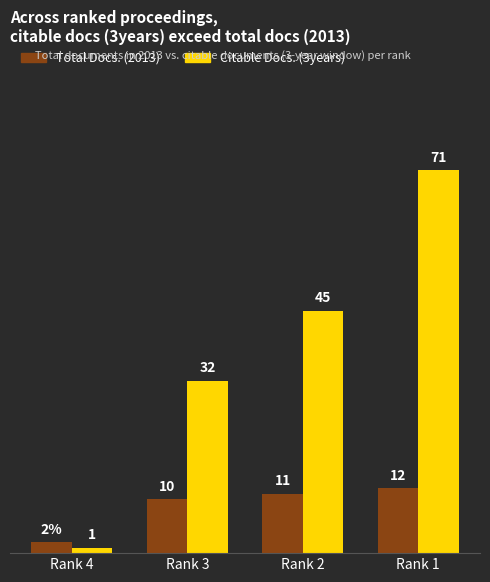

Which series has the largest total across all categories?

Citable Docs. (3years)